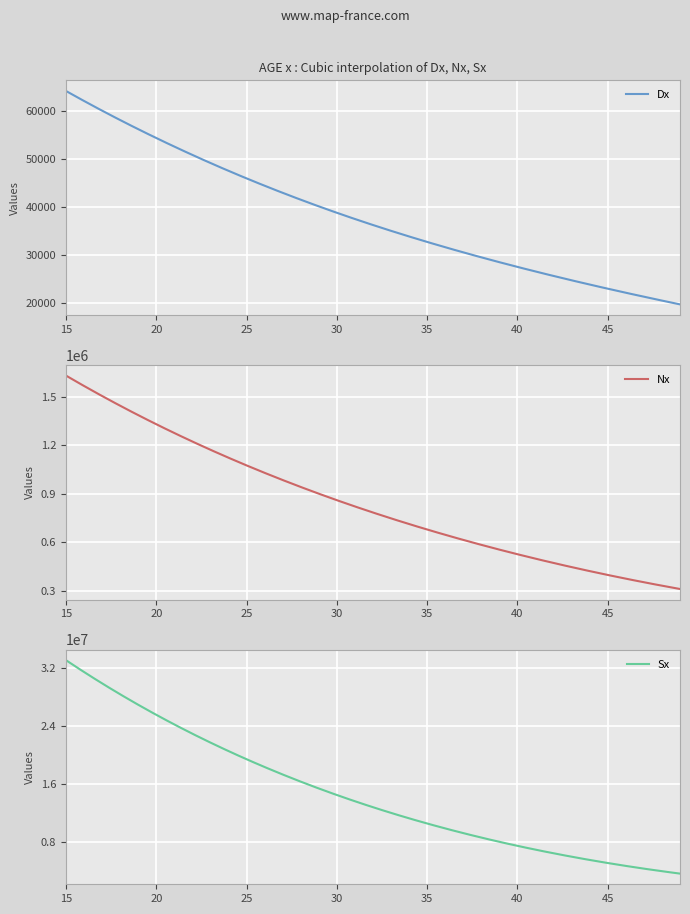

The value of Sx at 21 is 24232967.4. True or false?

True